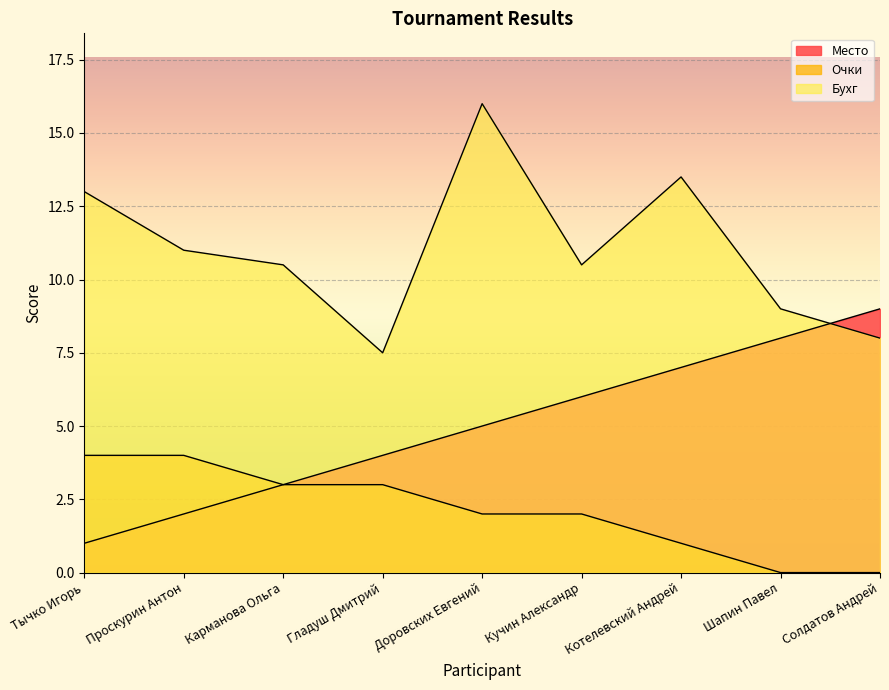

Which series ends up on top after the final intersection of Место and Бухг?

Место